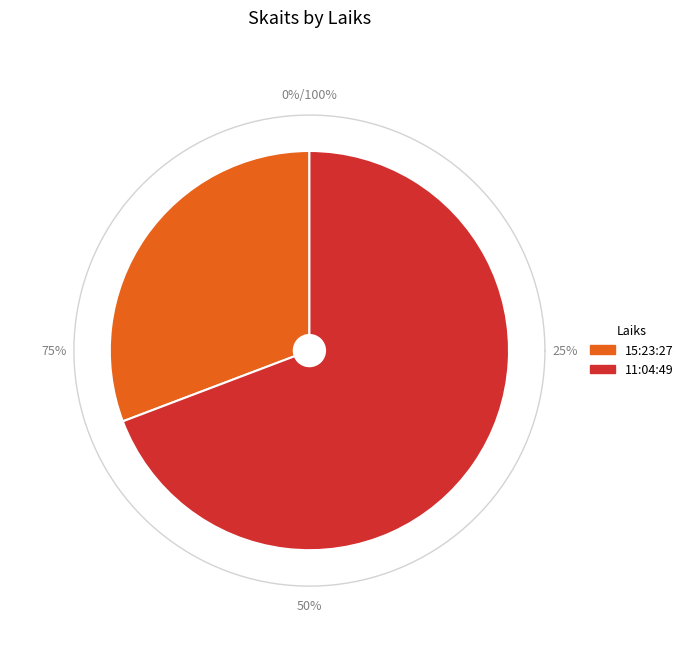

To the nearest percent, what is the average slice percentage?

50%